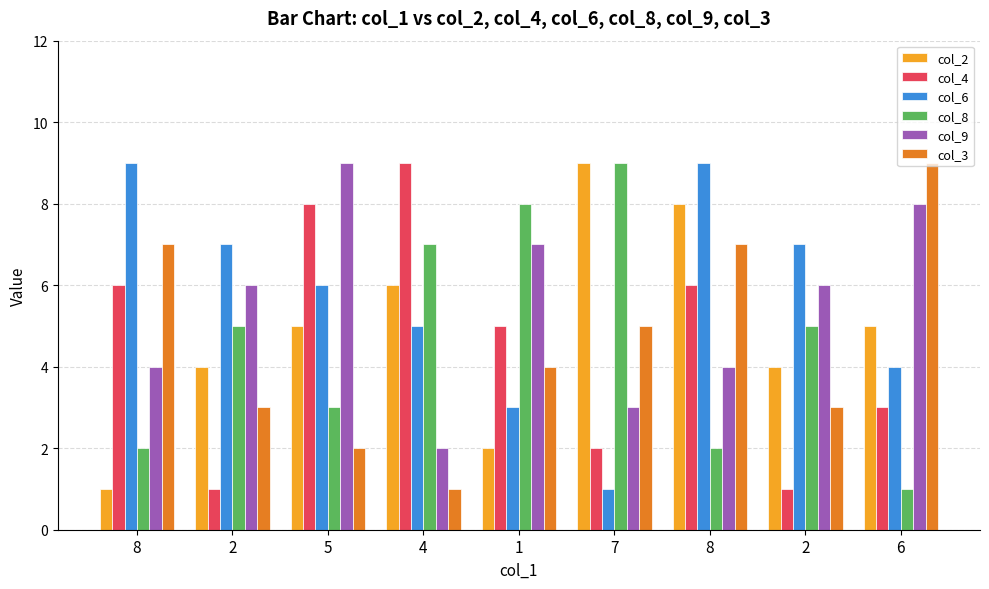

What are all the series names shown in the legend?

col_2, col_4, col_6, col_8, col_9, col_3